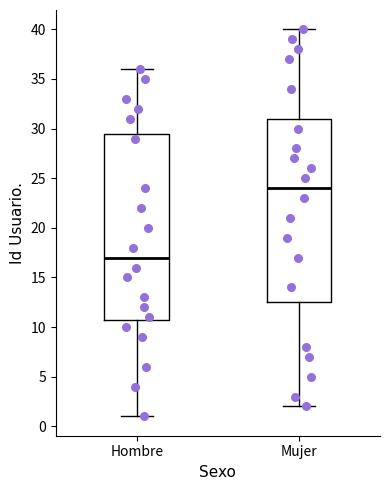

Reading left to right, transcribe this box plot: for each box, give where its median line is, the range the box spans, and where its two whiskers end, as read against the y-axis. The values are not printed on the chart, so give them approximately, as read against the axis.

Hombre: median 17.0, box 11.0 to 29.5, whiskers 1.0 to 36.0
Mujer: median 24.0, box 12.5 to 31.0, whiskers 2.0 to 40.0